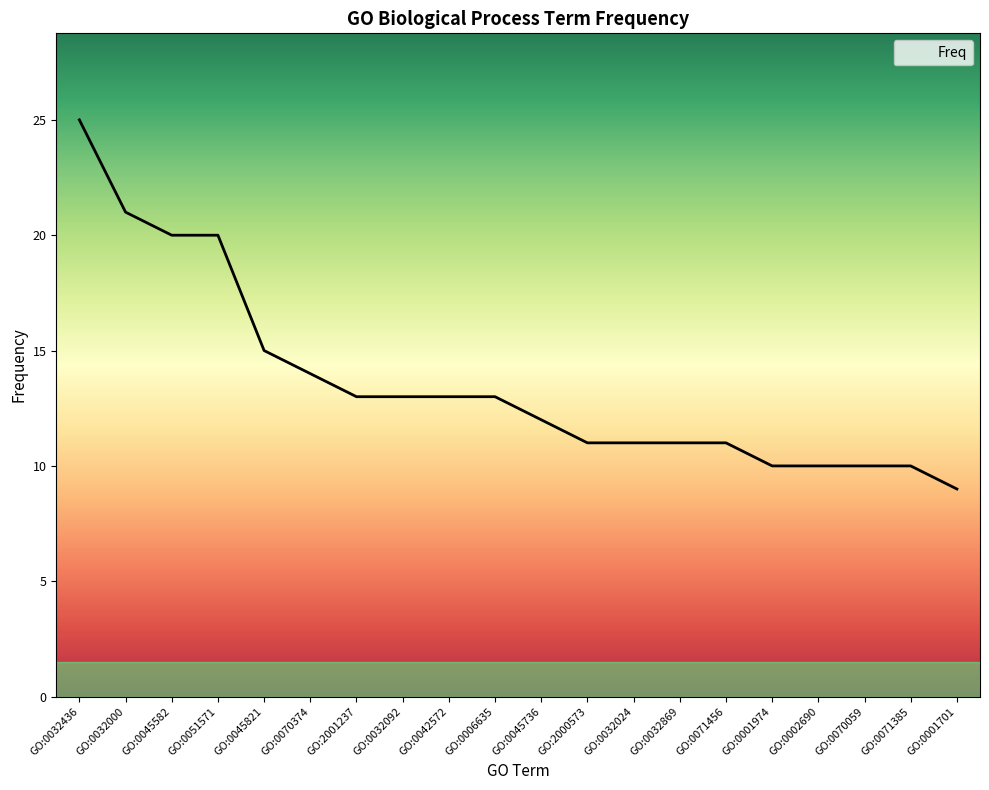

Which has a higher value, GO:0032436 or GO:0002690?

GO:0032436